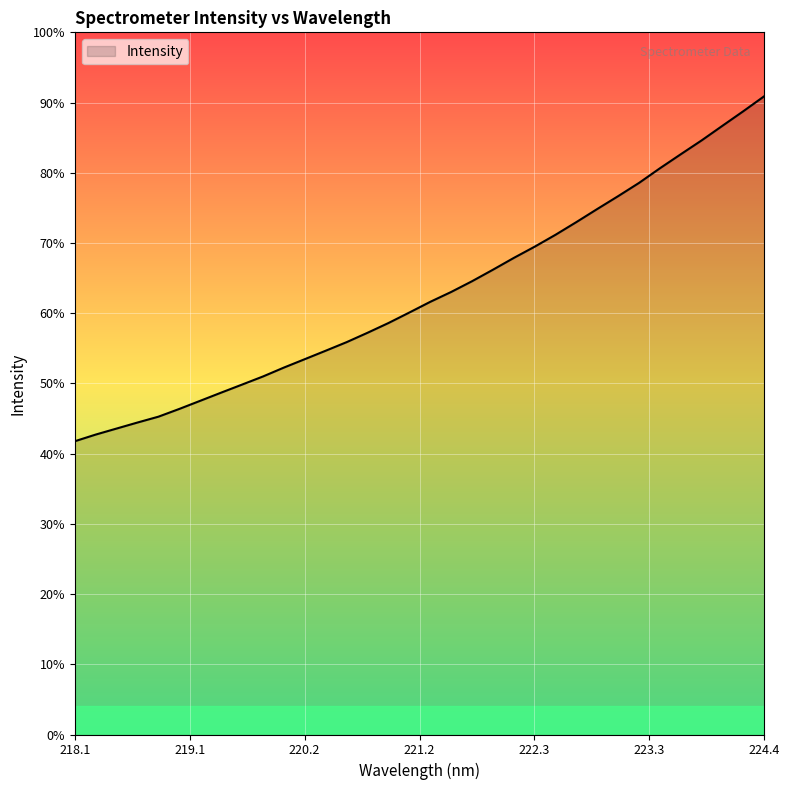

Does the chart display data point markers on the line(s)?

No